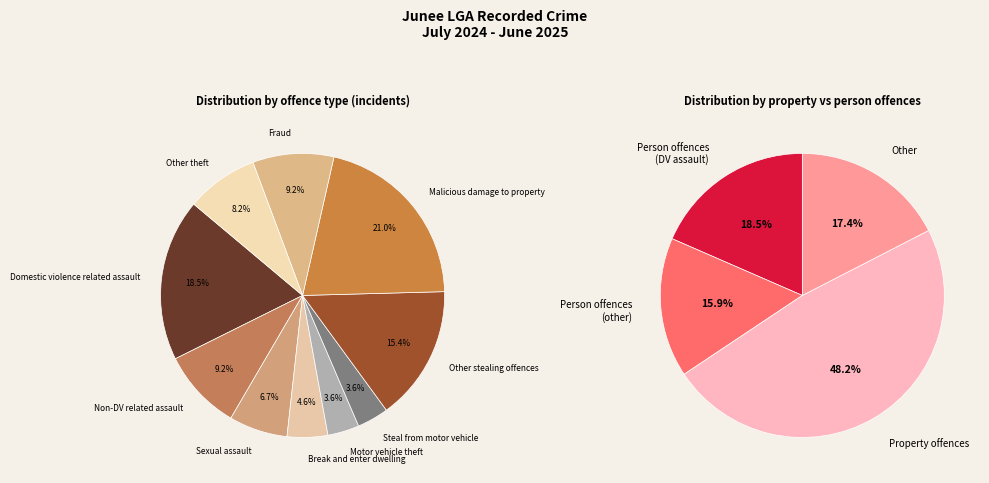

Count the number of slices in the pie.

10